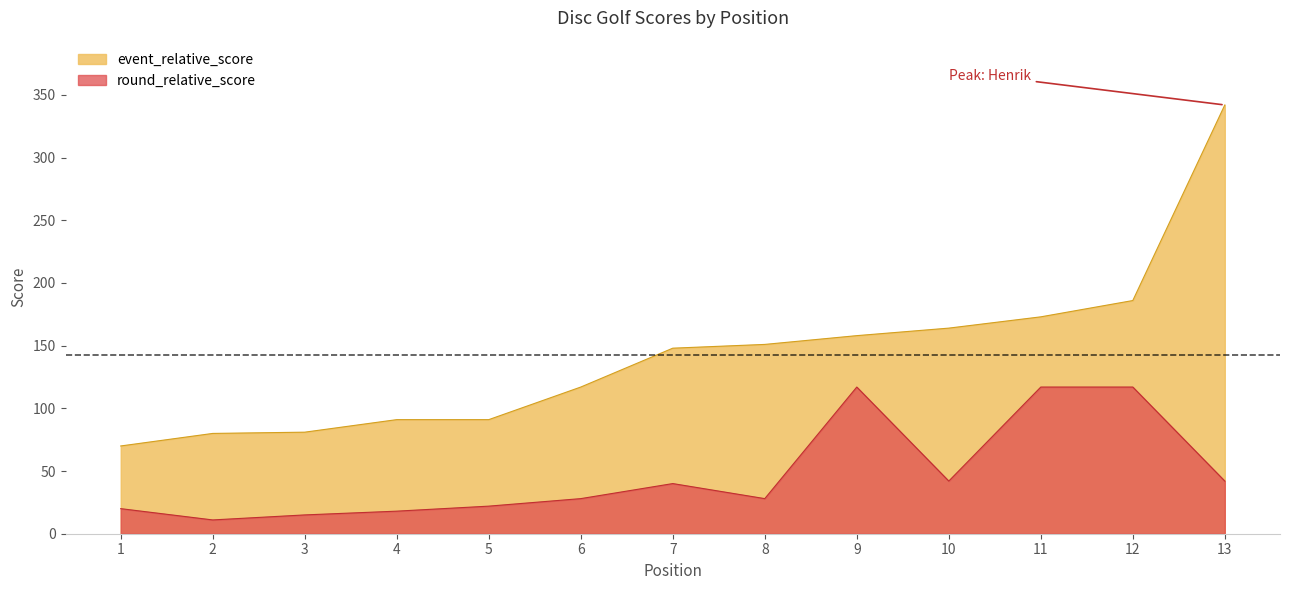

True or false: round_relative_score has more than 1 points higher than both neighbors.

True